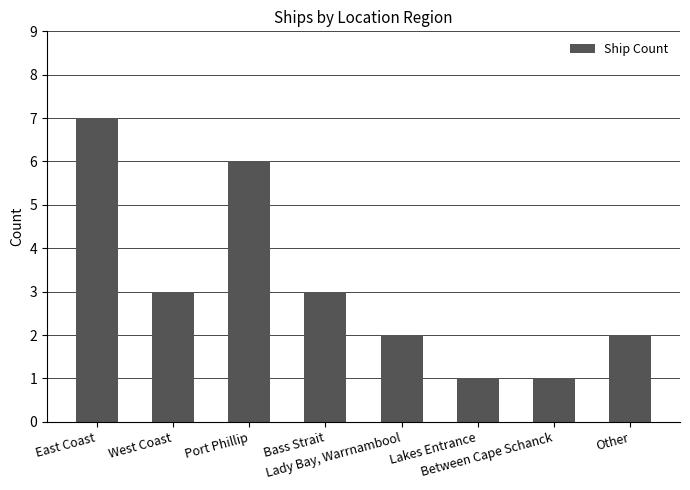

Reading right to left, what are all the values shown in this chart?

2	1	1	2	3	6	3	7